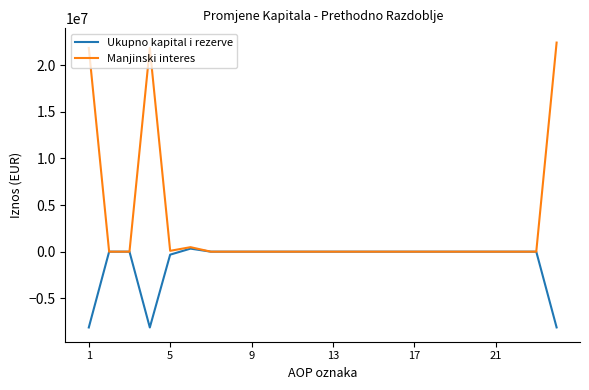

Rank the series by their maximum value, from lowest to highest.

Ukupno kapital i rezerve, Manjinski interes